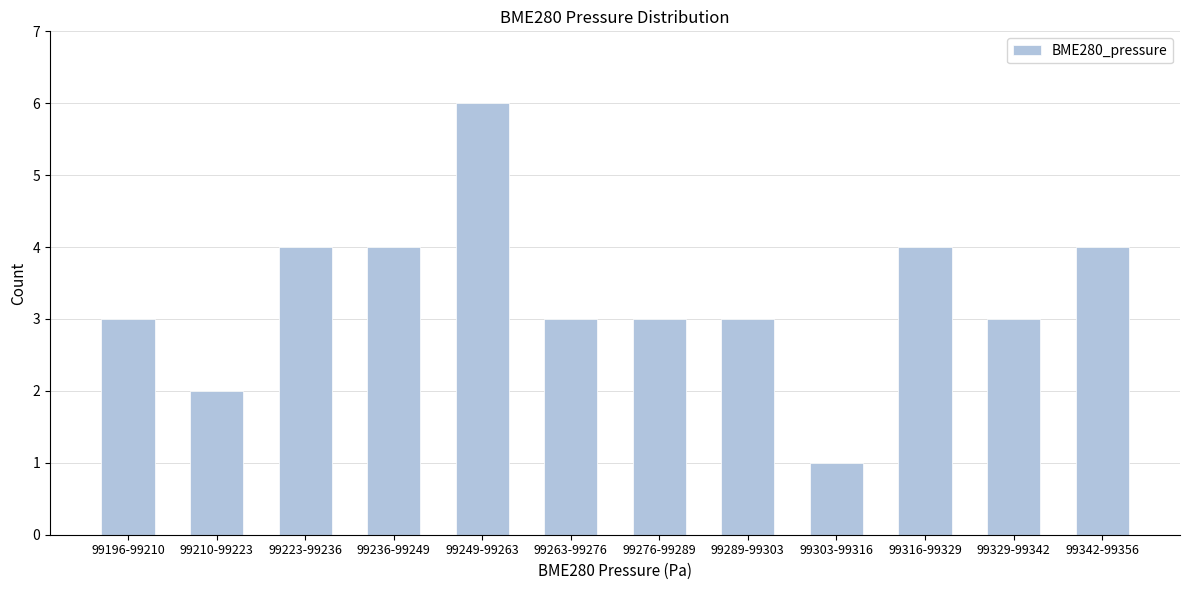

Reading right to left, what are all the values shown in this chart?

4	3	4	1	3	3	3	6	4	4	2	3